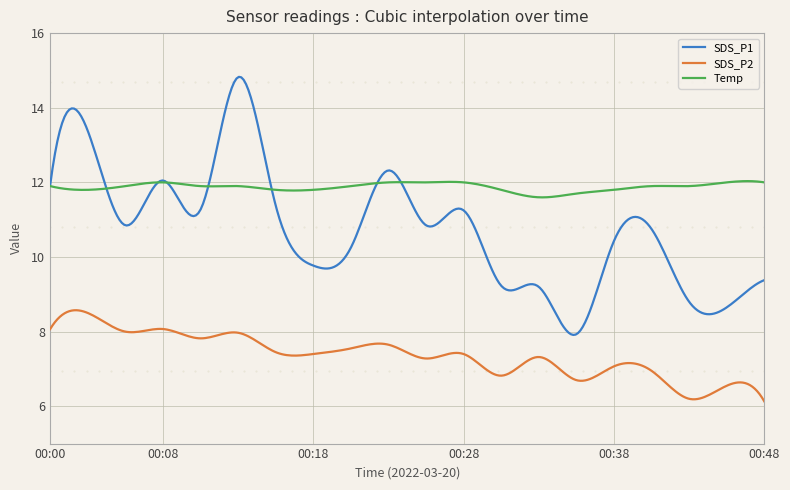

True or false: SDS_P2 and SDS_P1 intersect in this chart.

False